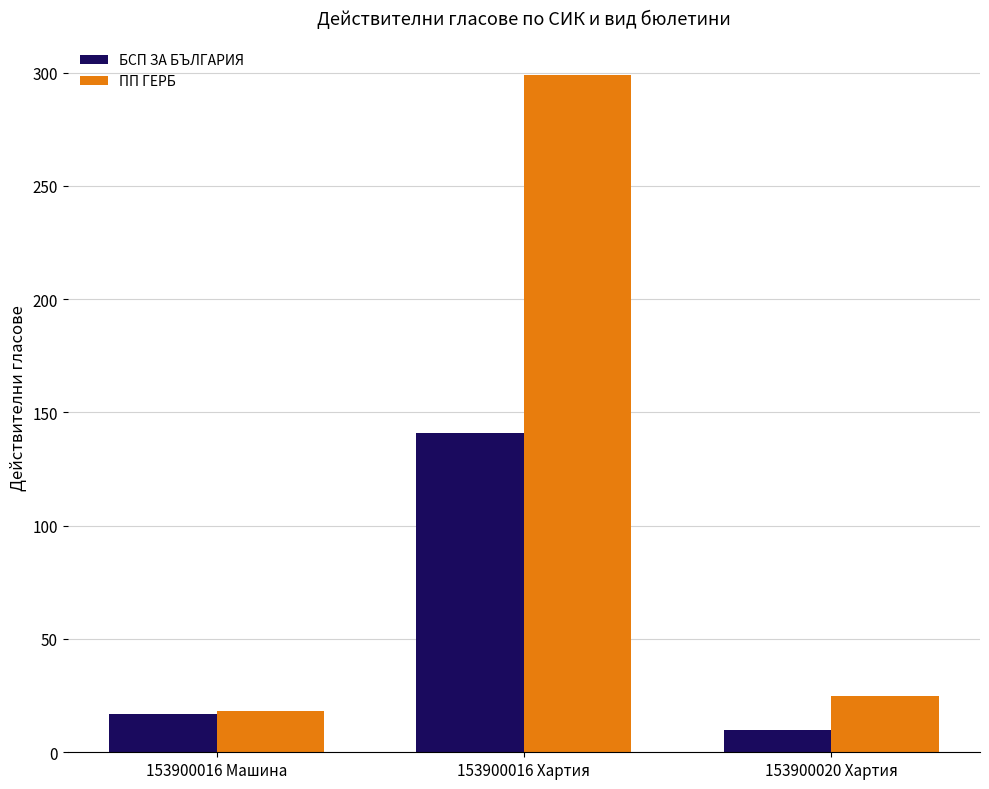

Which series has the largest range (max minus min)?

ПП ГЕРБ